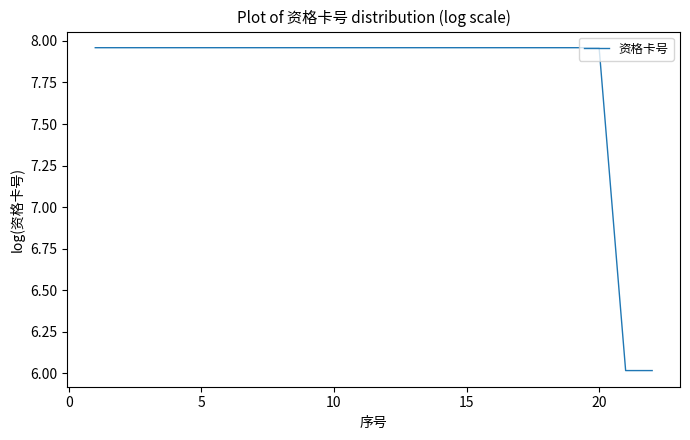

What is the difference between the maximum and minimum values?

1.9